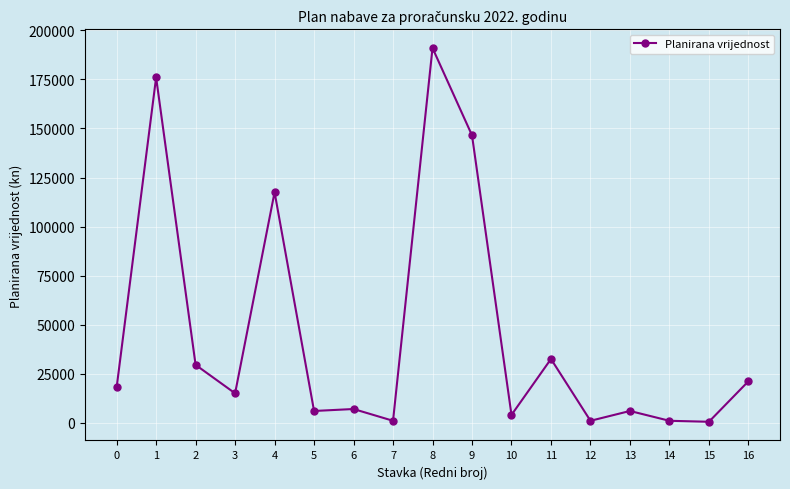

True or false: the data shows 7000 at 6.

True